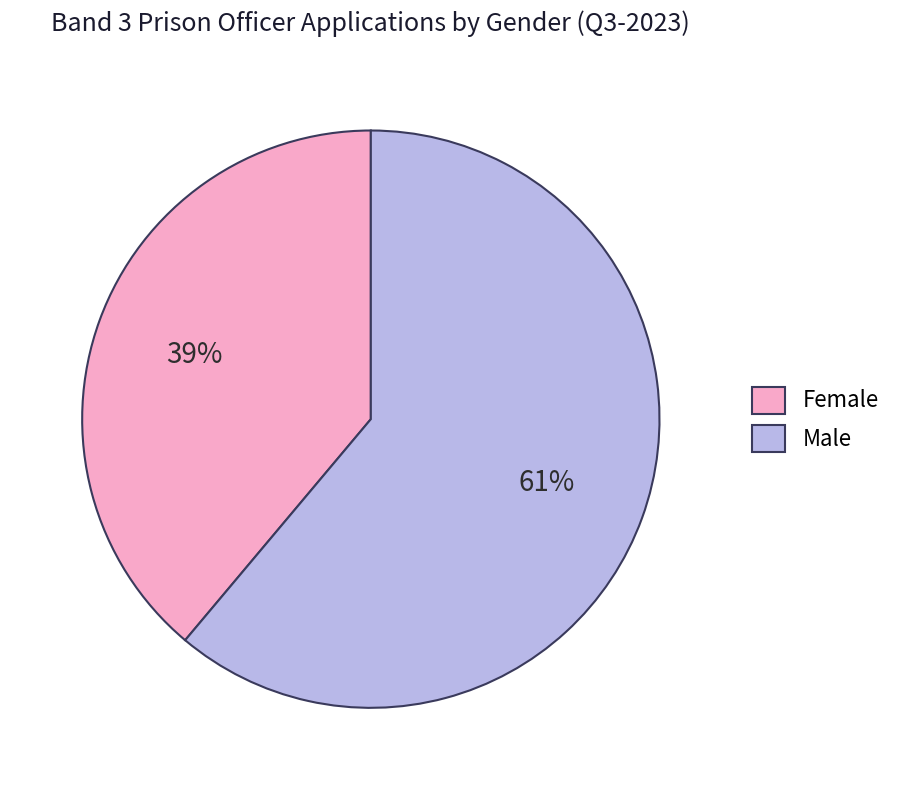

How many slices are in this pie chart?

2